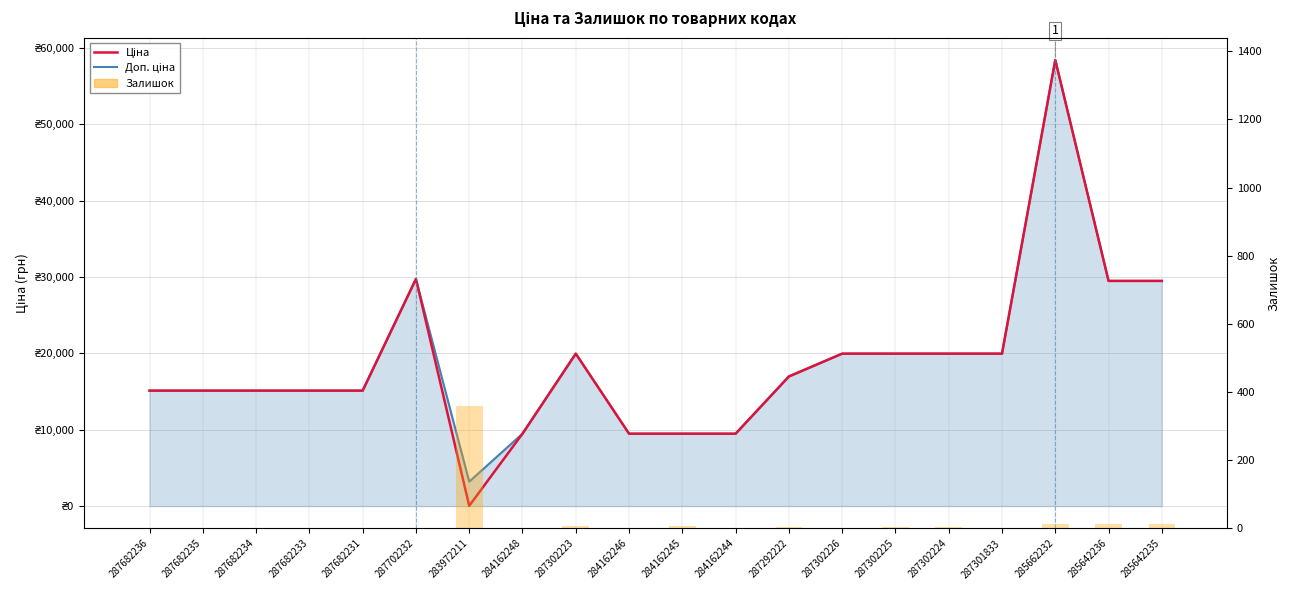

What are all the series names shown in the legend?

Доп. ціна, Ціна, Залишок